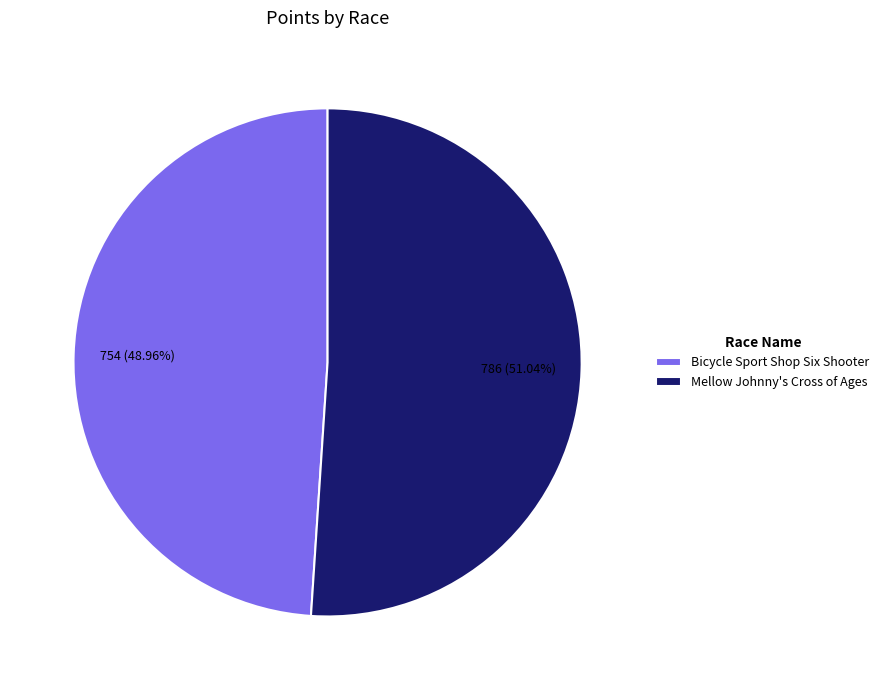

What is the ratio of the value at Mellow Johnny's Cross of Ages to the value at Bicycle Sport Shop Six Shooter?

1.0